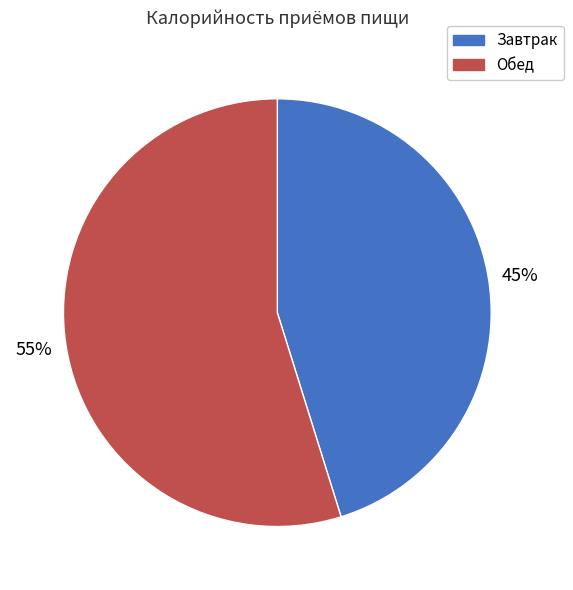

Which category has the biggest portion of the pie?

Обед